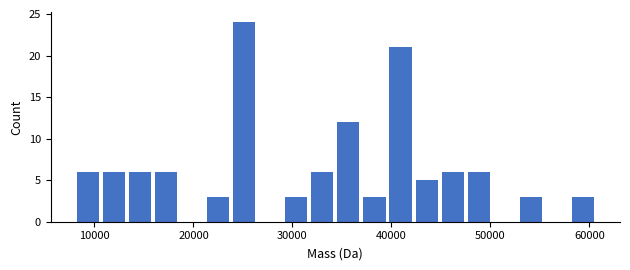

Around what value on the x-axis is the tallest bar? Give the approximate position of its centre, as read against the axis.

25000